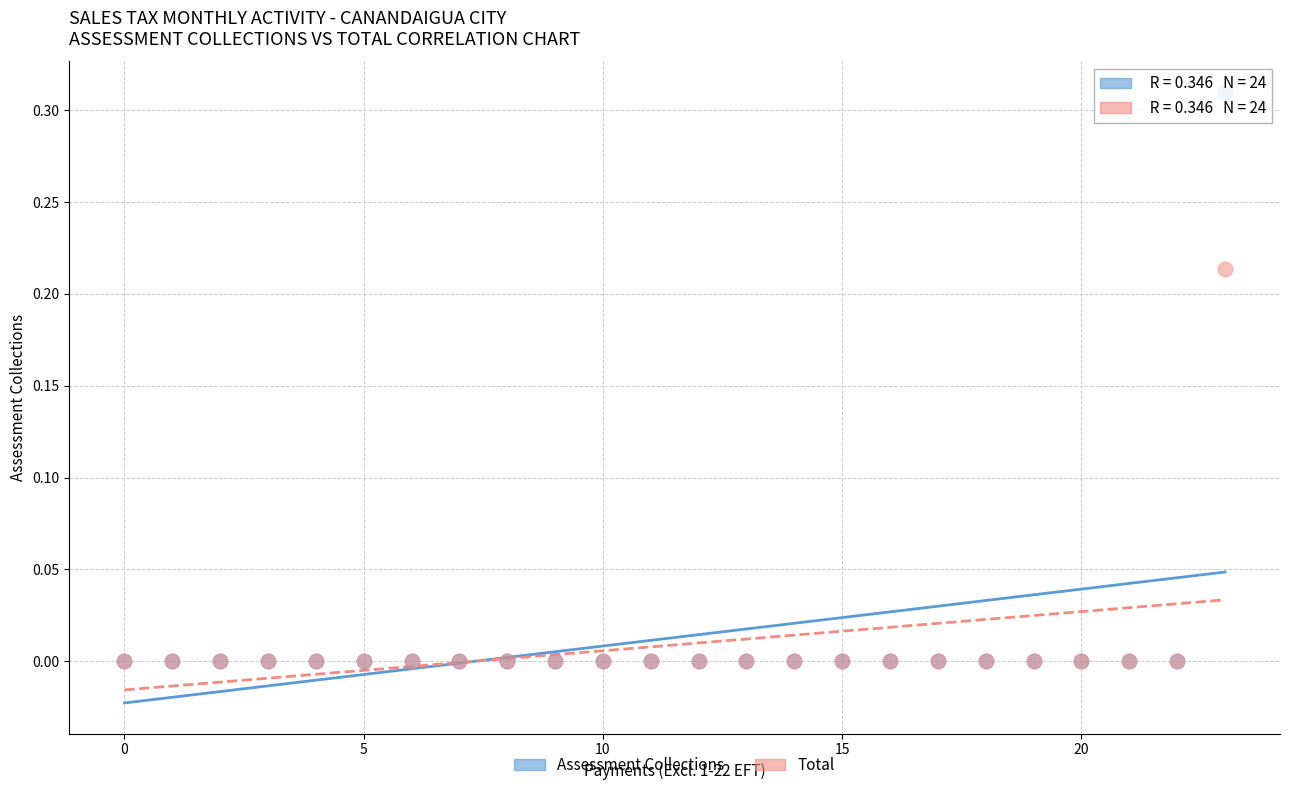

What are all the series names shown in the legend?

Assessment Collections, Total